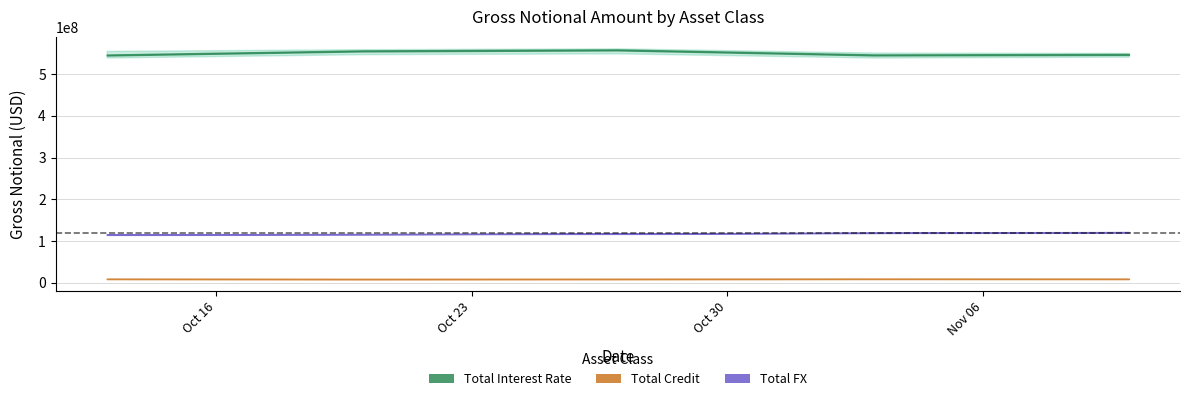

List the labels in order of Total Interest Rate value, smallest first.

2023-10-13, 2023-11-03, 2023-11-10, 2023-10-20, 2023-10-27